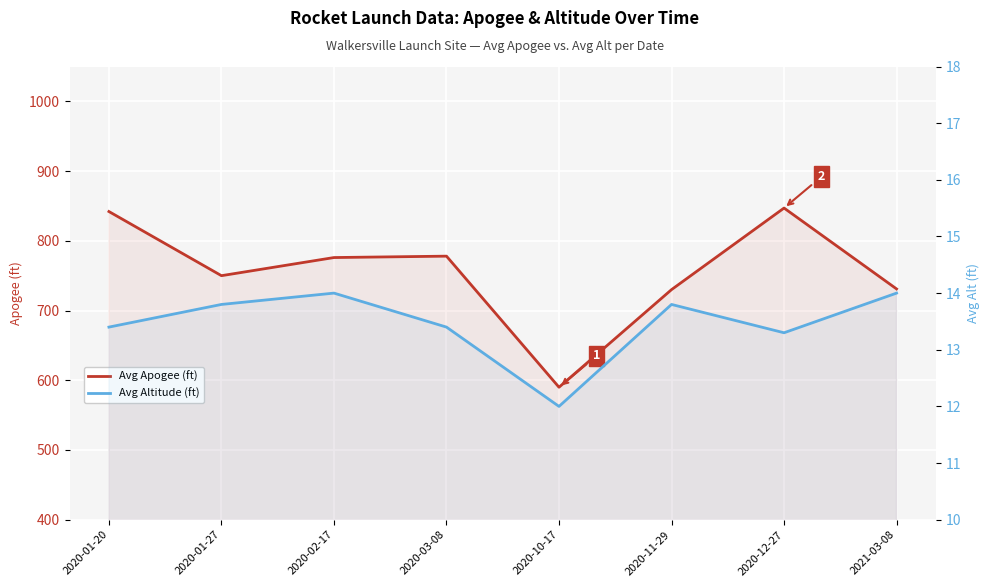

What is the sum of all Avg Apogee (ft) values?

6044.0